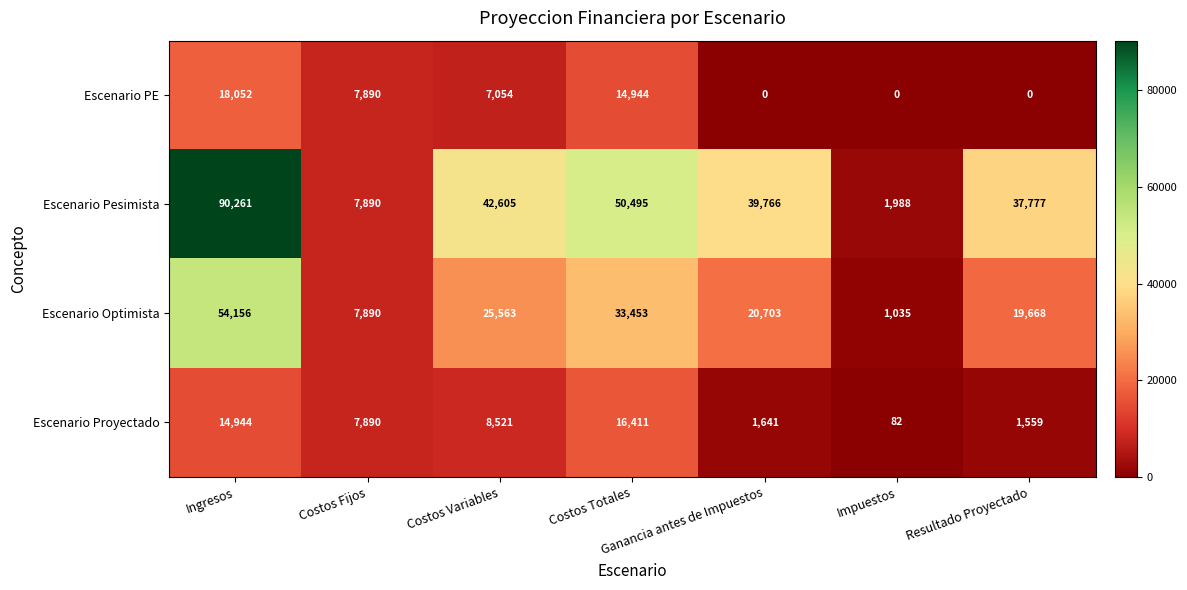

What is the difference between the second highest and second lowest values in the Escenario Proyectado series?

13385